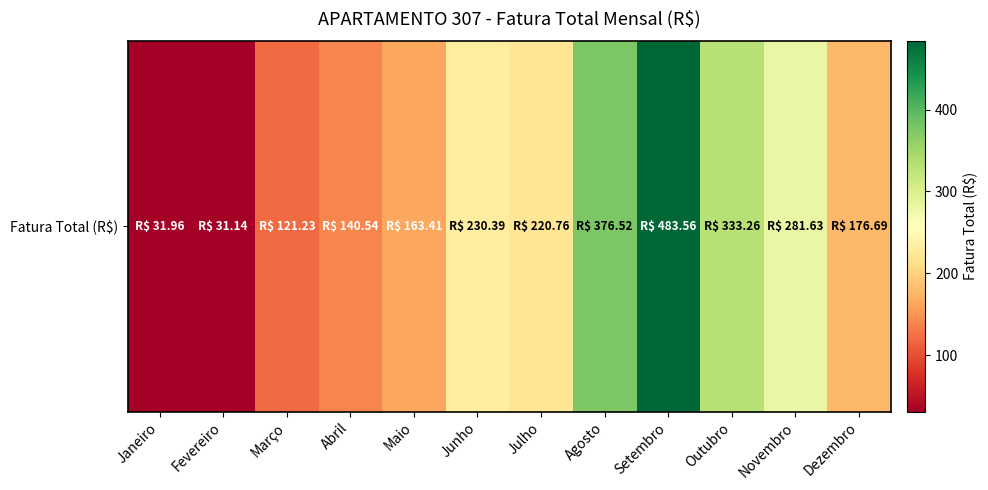

How many values exceed 220?

6